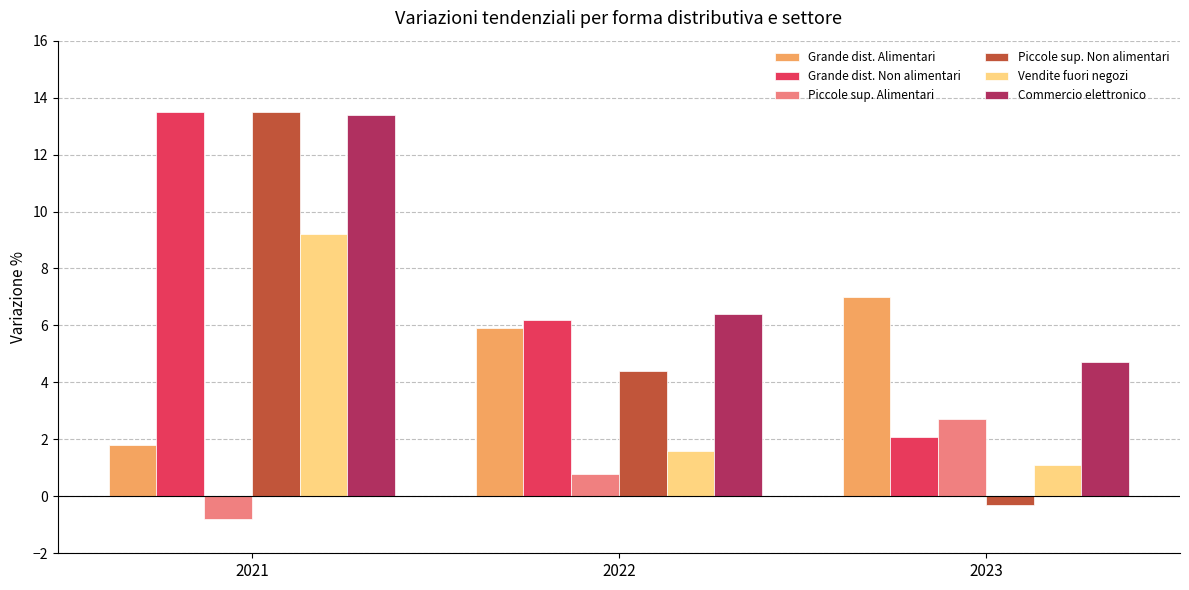

Reading right to left, what are all the values shown in this chart?

Grande dist. Alimentari: 7.0	5.9	1.8
Grande dist. Non alimentari: 2.1	6.2	13.5
Piccole sup. Alimentari: 2.7	0.8	-0.8
Piccole sup. Non alimentari: -0.3	4.4	13.5
Vendite fuori negozi: 1.1	1.6	9.2
Commercio elettronico: 4.7	6.4	13.4